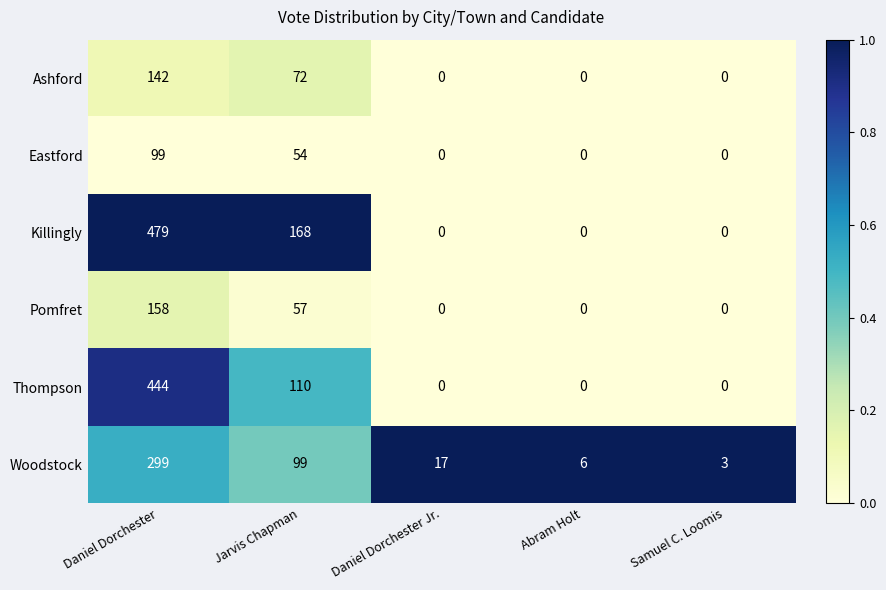

How many Eastford values are between 0 and 54?

4